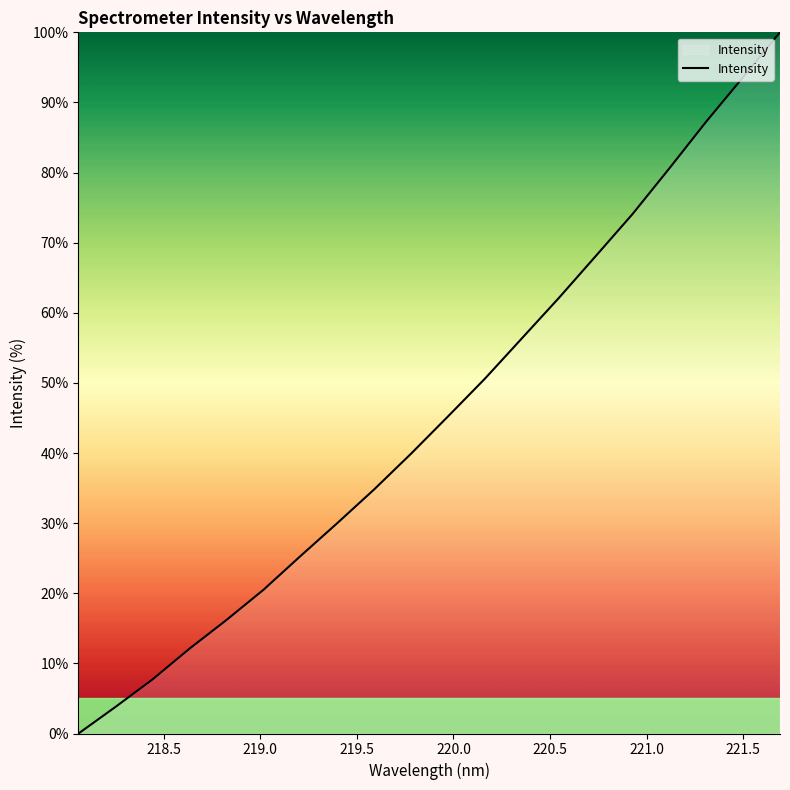

What is the difference between the maximum and minimum values?

100.0